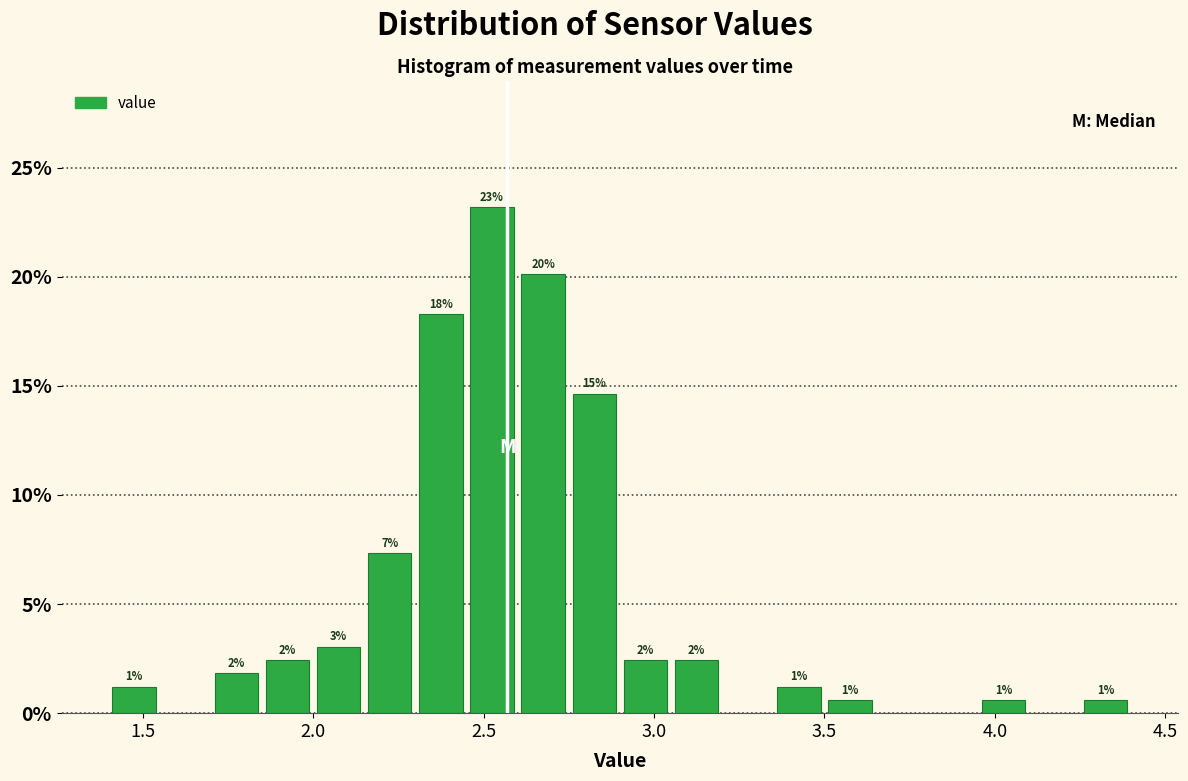

Around what value on the x-axis is the tallest bar? Give the approximate position of its centre, as read against the axis.

2.55